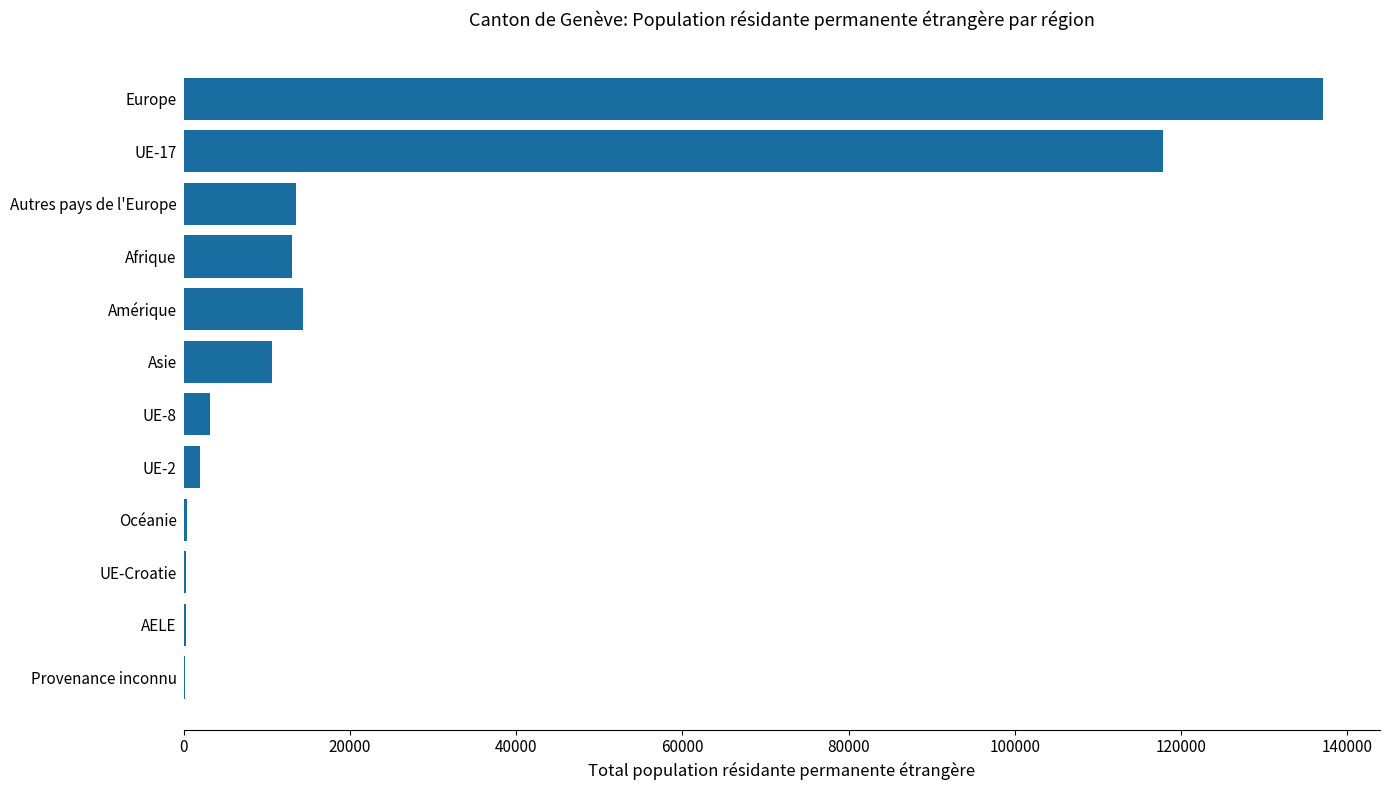

Which has a higher value, Amérique or Asie?

Amérique